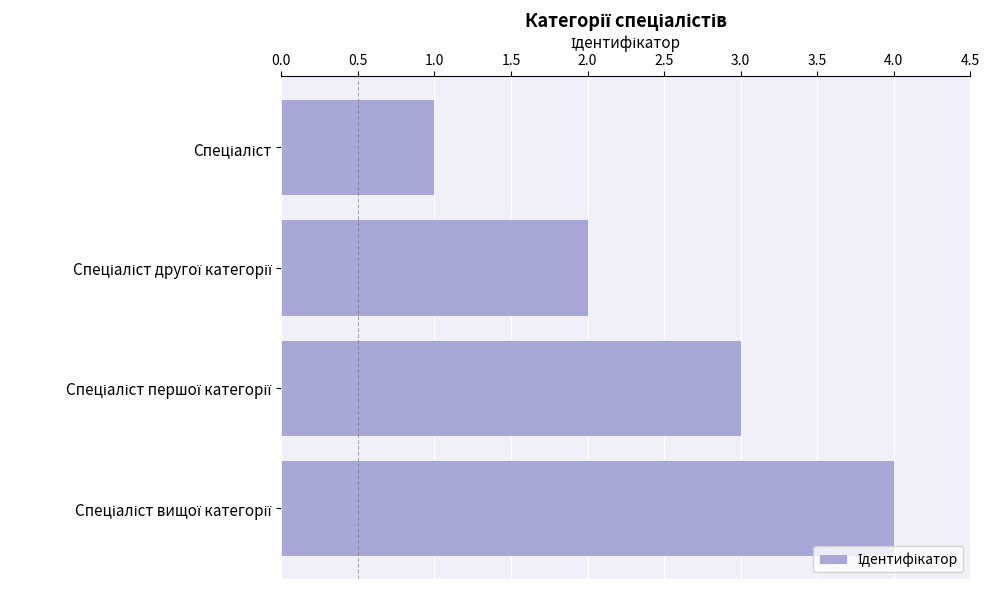

What is the difference between the maximum and minimum values?

3